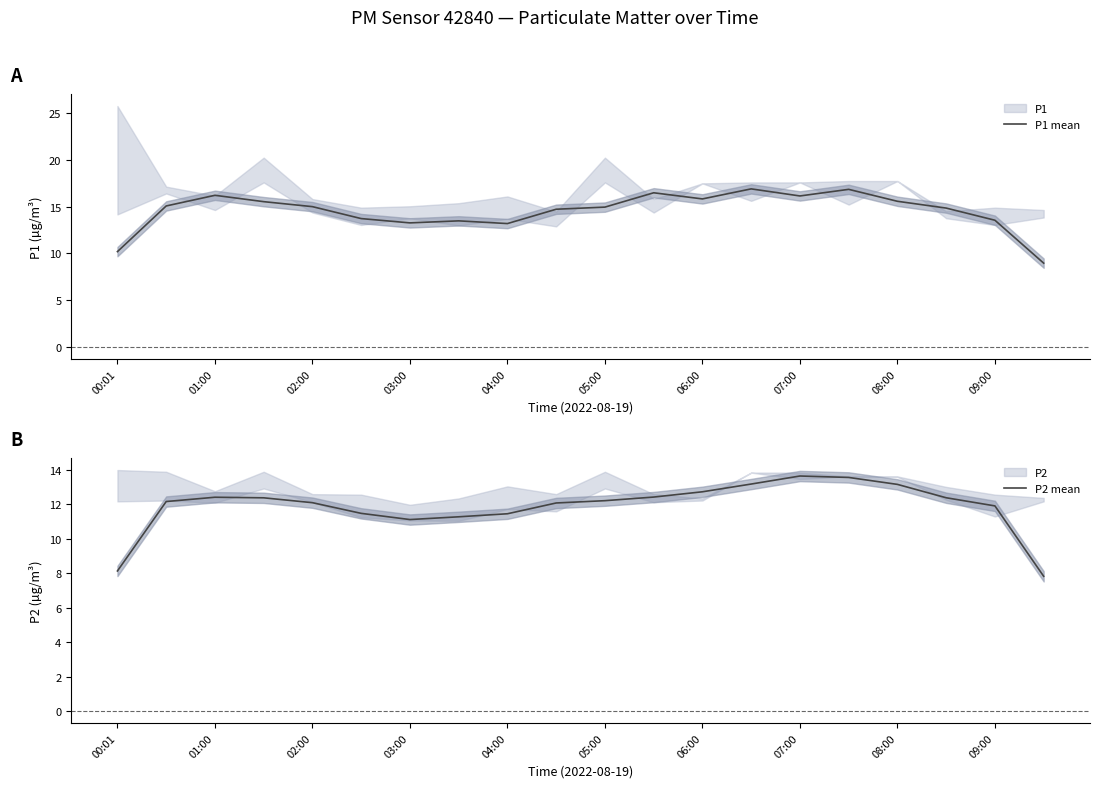

Is this an area chart (filled region under the line)?

No